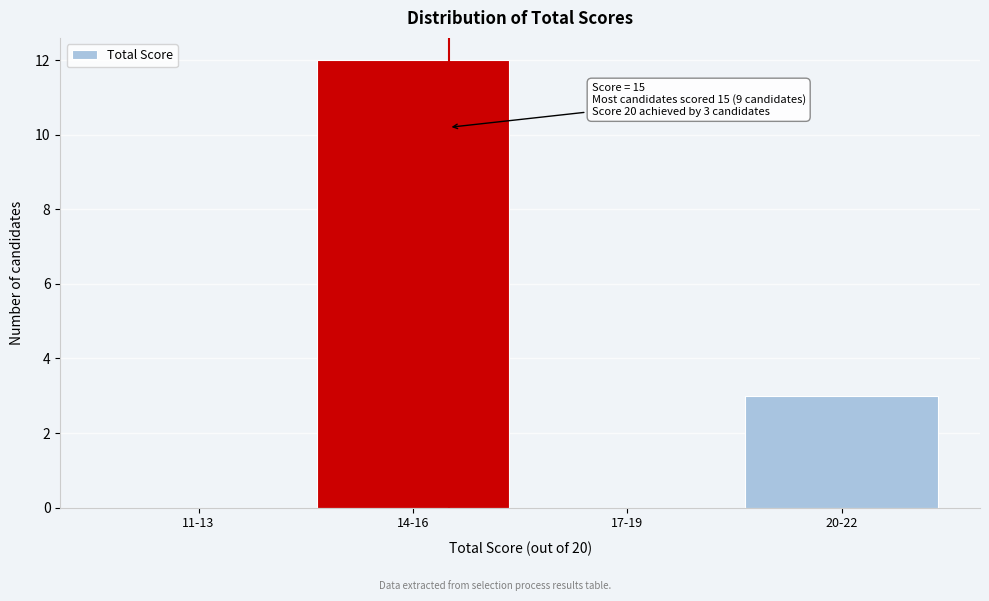

Reading right to left, list all the values displayed in this chart.

20-22=3	17-19=0	14-16=12	11-13=0